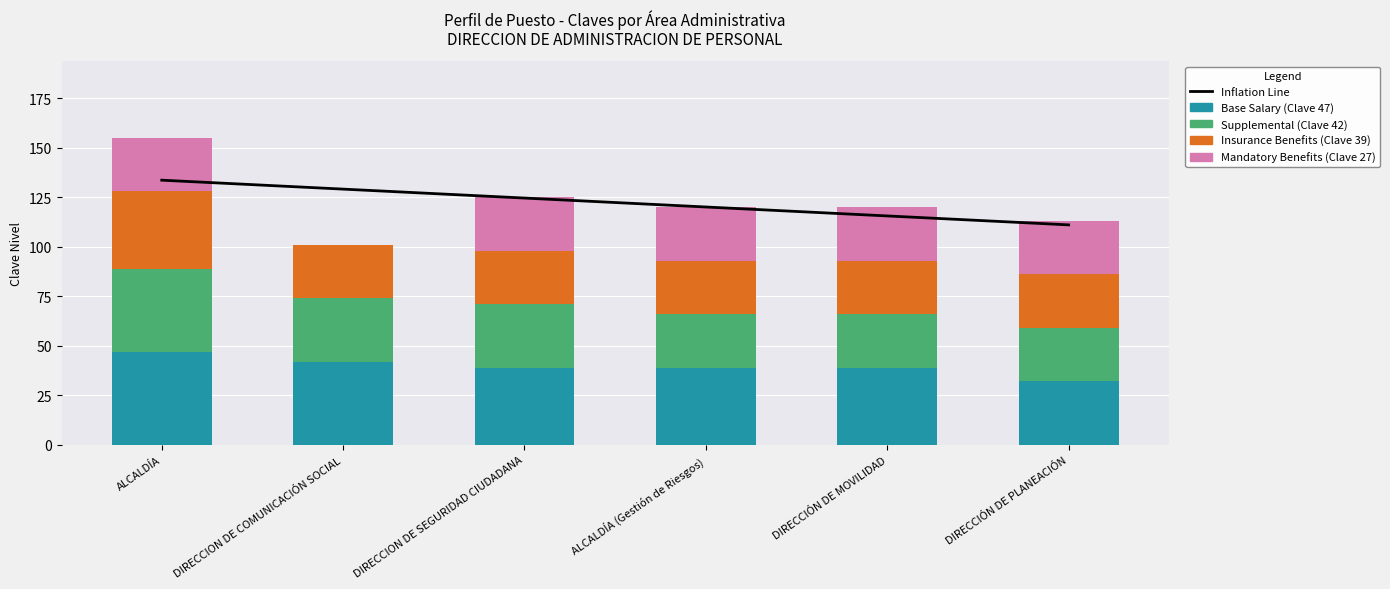

Read the Base Salary (Clave 47) value at DIRECCION DE SEGURIDAD CIUDADANA.

39.0